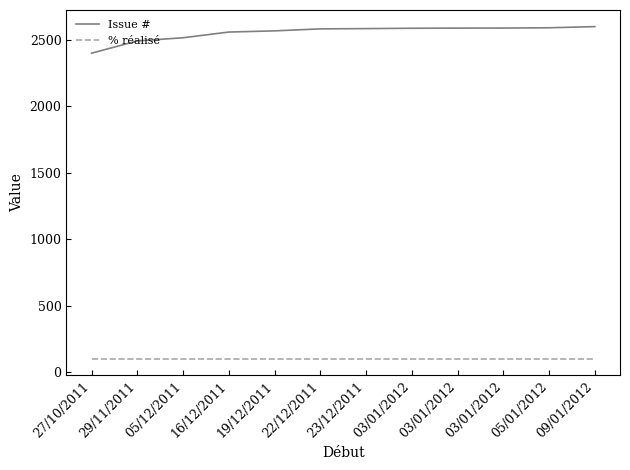

The value of Issue # at 05/01/2012 is 2591.2. True or false?

True